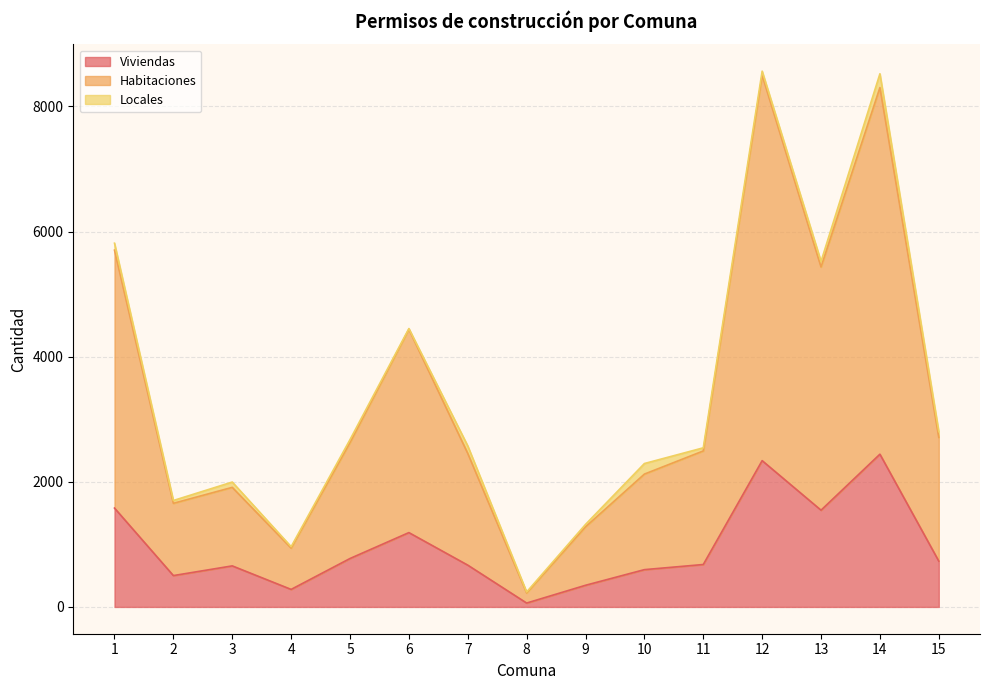

Which category has the highest value in the Habitaciones series?

12